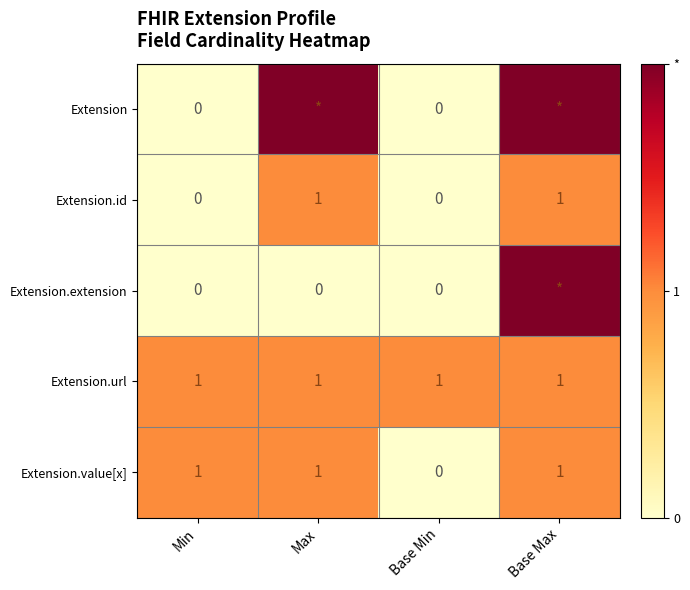

Which category has the lowest value across all series?

Min